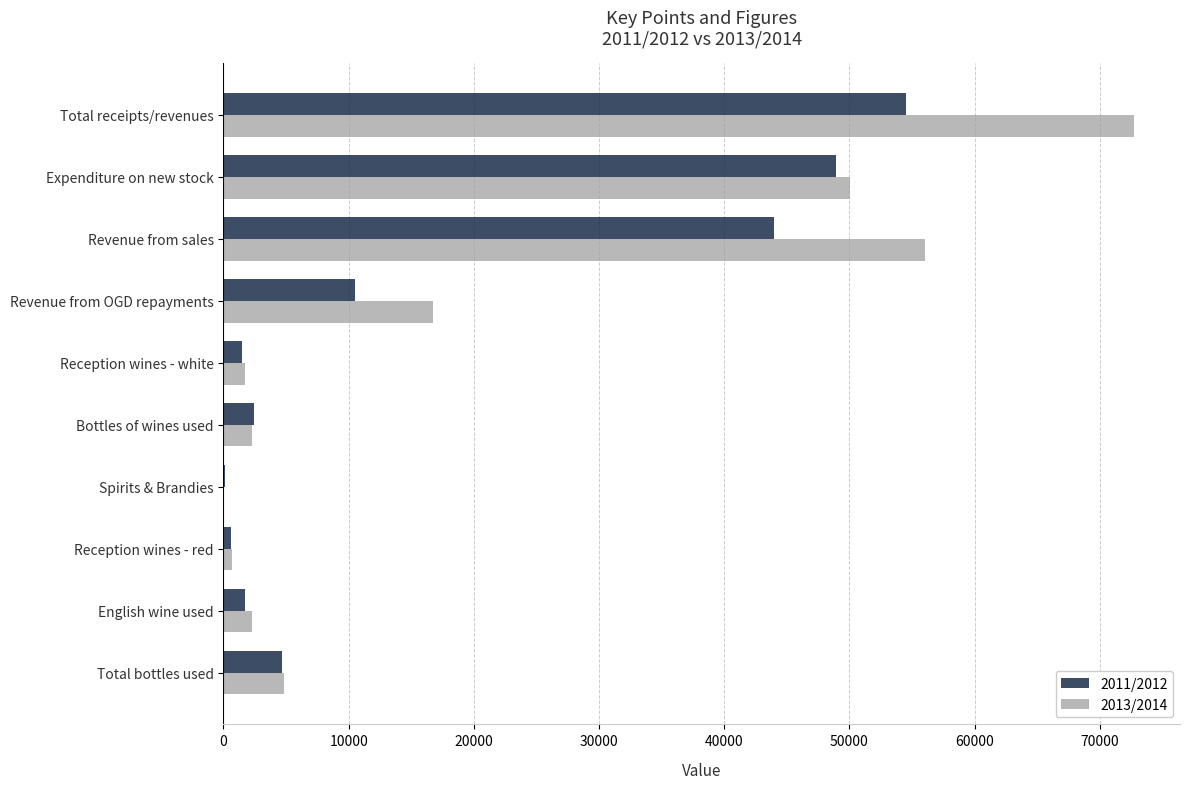

Is the value of 2011/2012 at Total bottles used greater than the value of 2013/2014 at Expenditure on new stock?

No